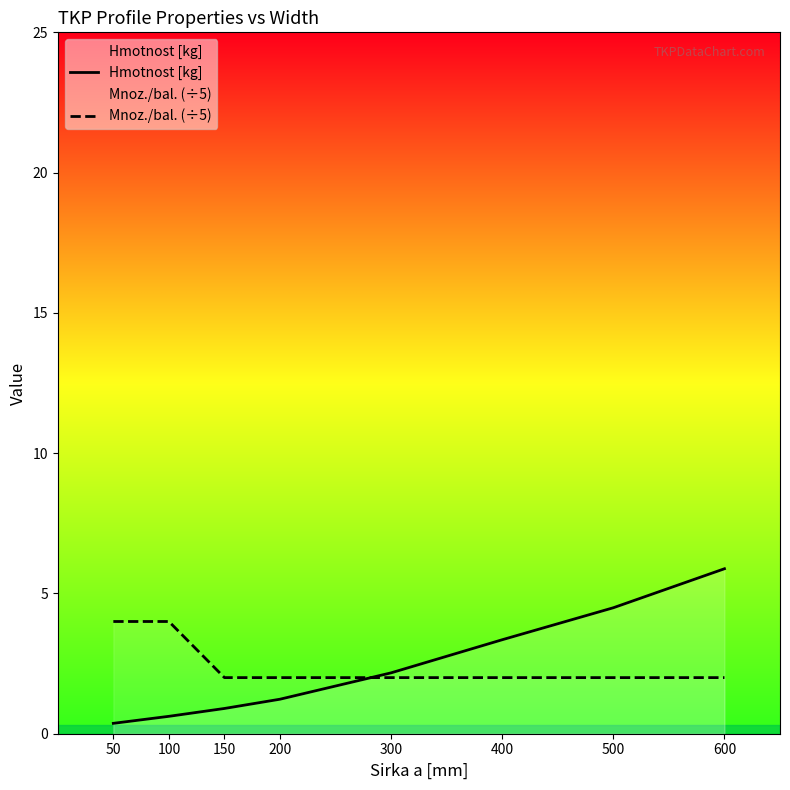

The Hmotnost [kg] series shows 3.7 at 300. True or false?

False